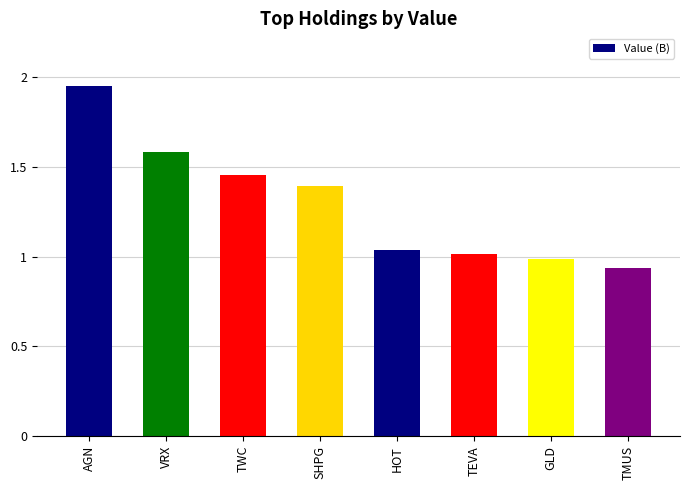

Which has a higher value, TEVA or AGN?

AGN